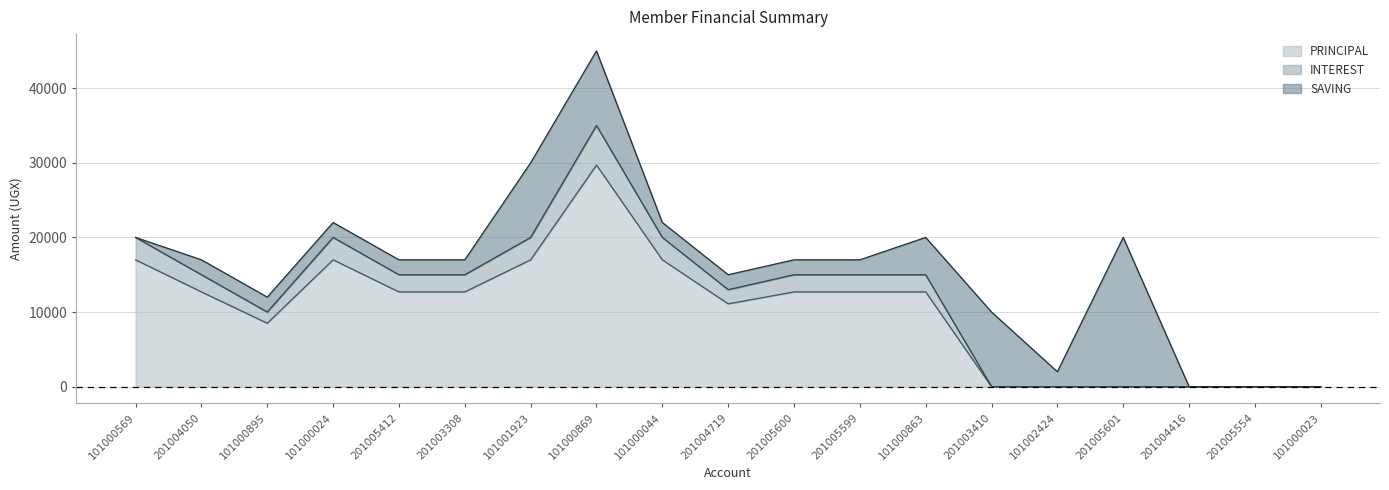

What is the difference between the INTEREST values at 201005600 and 201004416?

15000